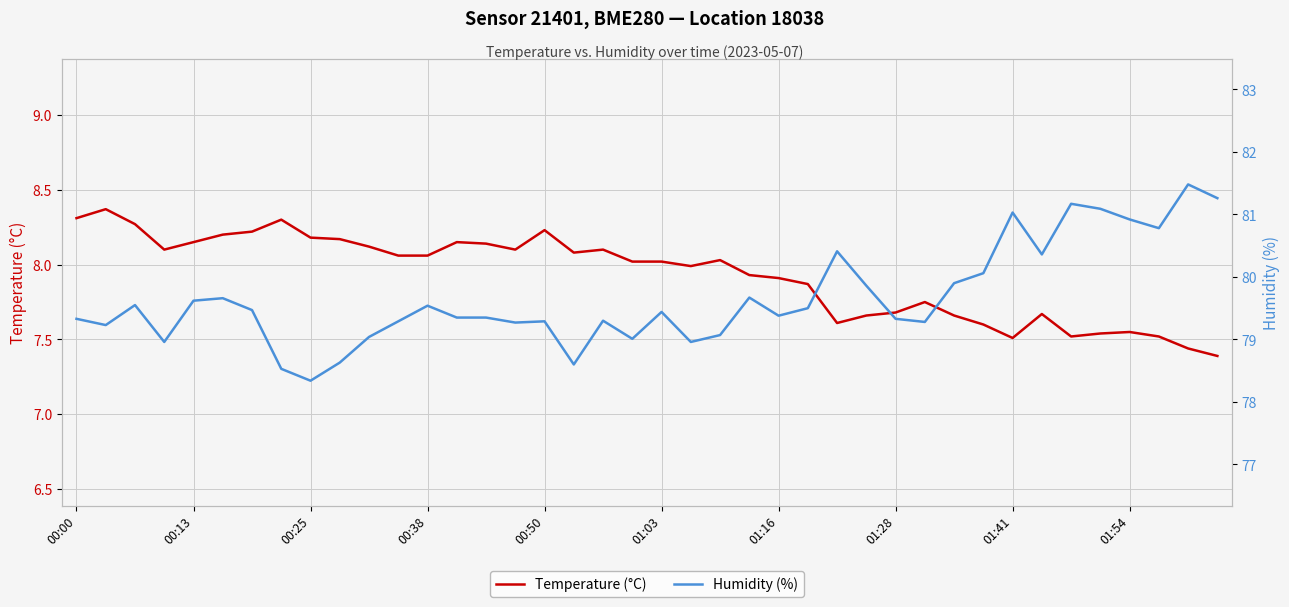

Read the Temperature (°C) value at 19.

8.0